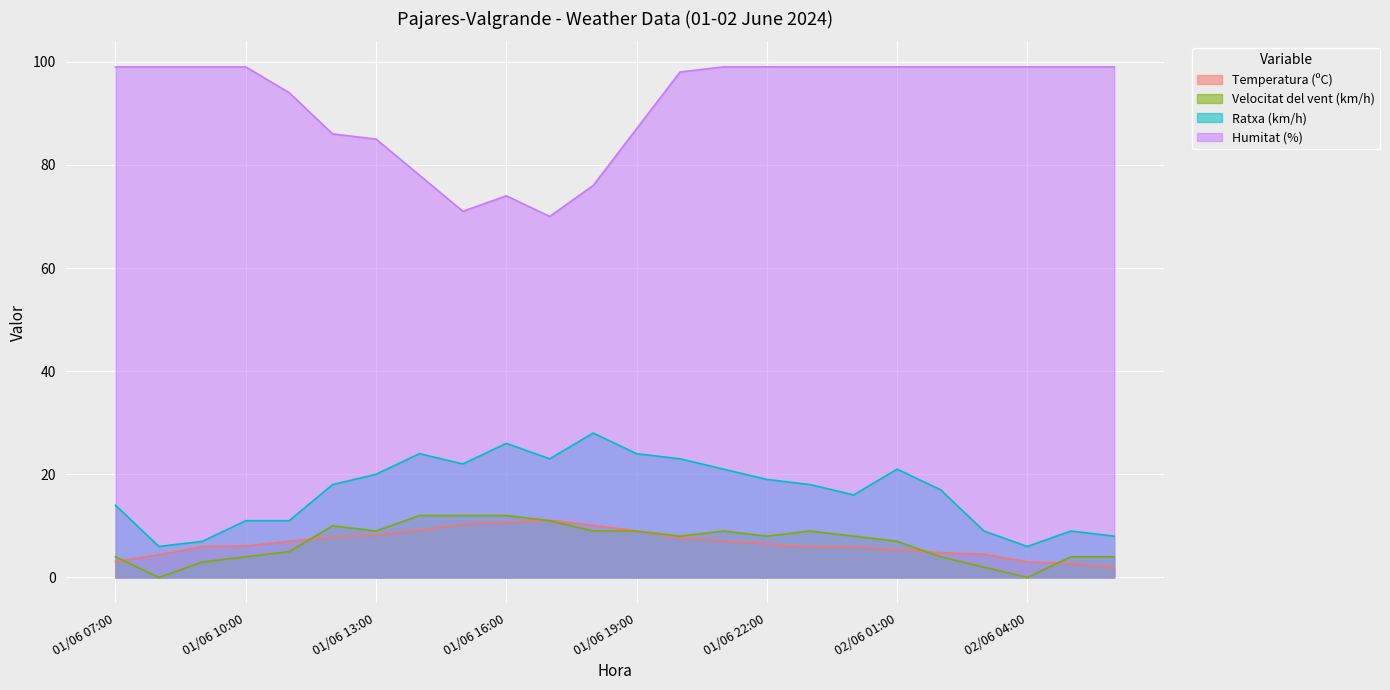

What are all the series names shown in the legend?

Temperatura (ºC), Velocitat del vent (km/h), Ratxa (km/h), Humitat (%)